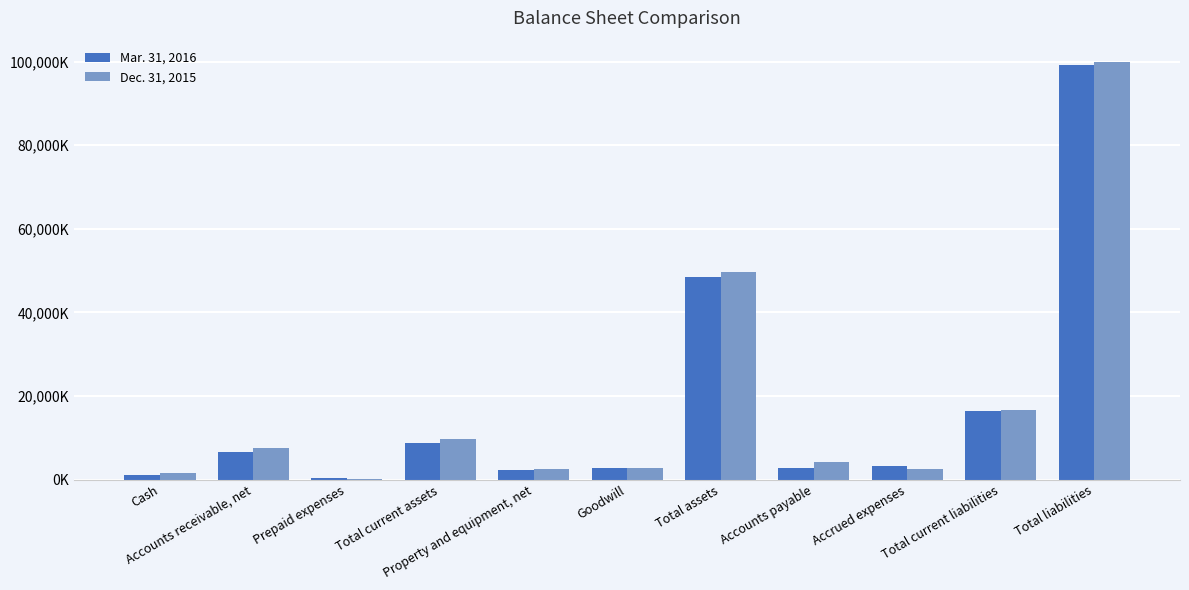

What are all the series names shown in the legend?

Mar. 31, 2016, Dec. 31, 2015